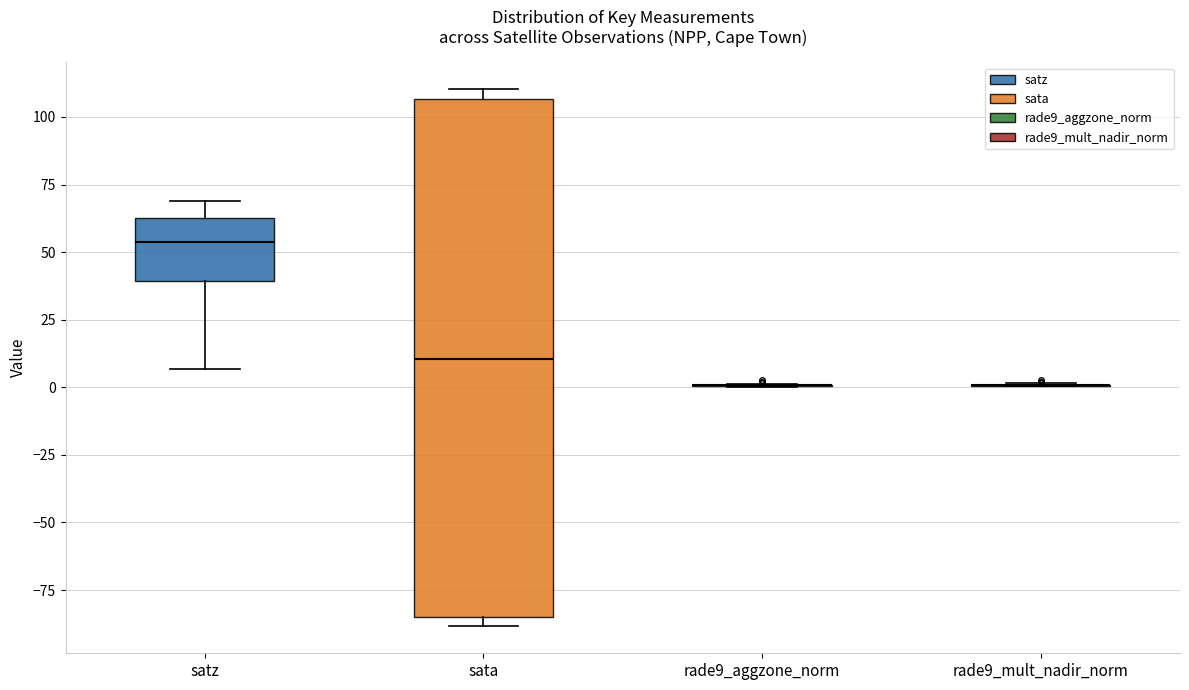

Reading left to right, read every box against the y-axis: the position of its median line, the range the box covers, and the ends of its whiskers. The values are not printed on the chart, so give them approximately, as read against the axis.

satz: median 55, box 40 to 65, whiskers 5 to 70
sata: median 10, box -85 to 105, whiskers -90 to 110
rade9_aggzone_norm: box collapsed to a line at 0, whiskers 0 to 0
rade9_mult_nadir_norm: box collapsed to a line at 0, whiskers 0 to 0